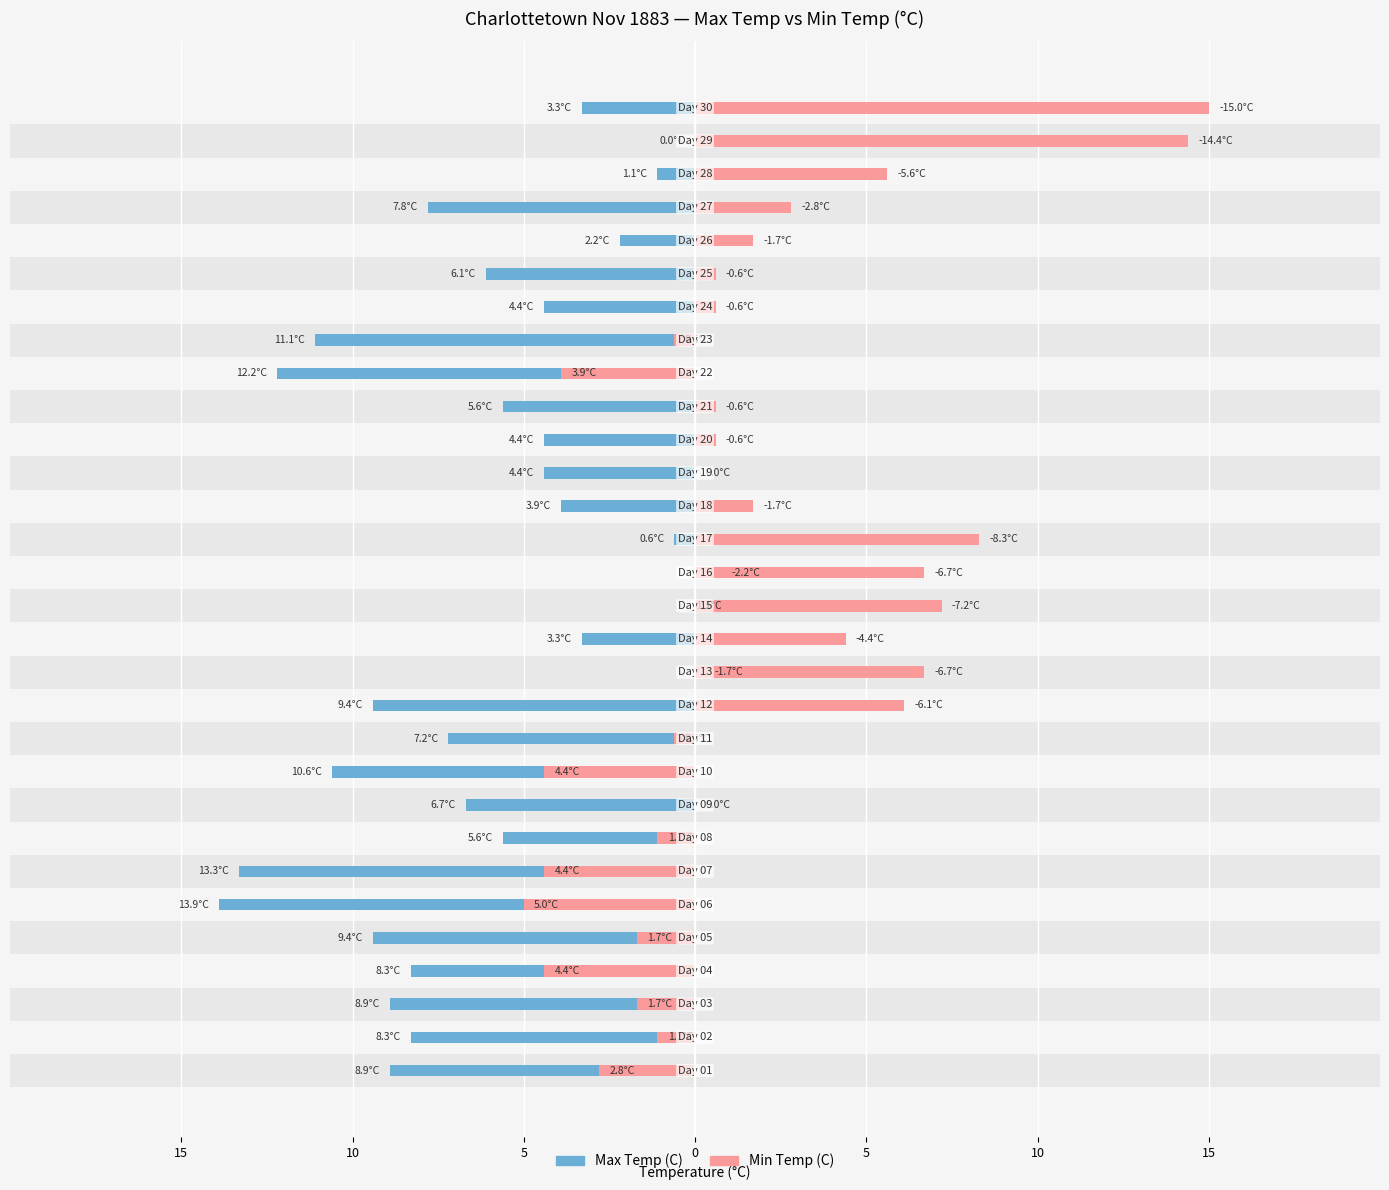

How many bars are there in each group?

2